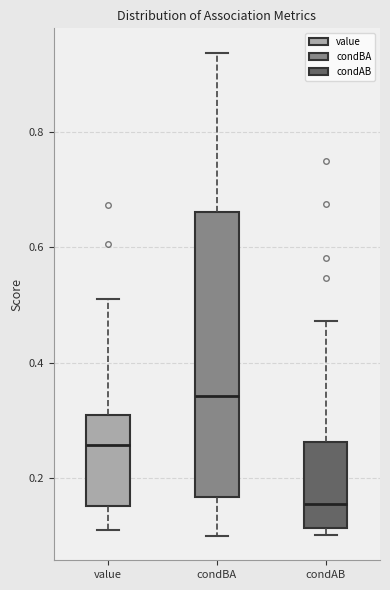

Where does the lower whisker of the box for condBA end on the y-axis? The values are not printed on the chart, so give them approximately, as read against the axis.

0.10